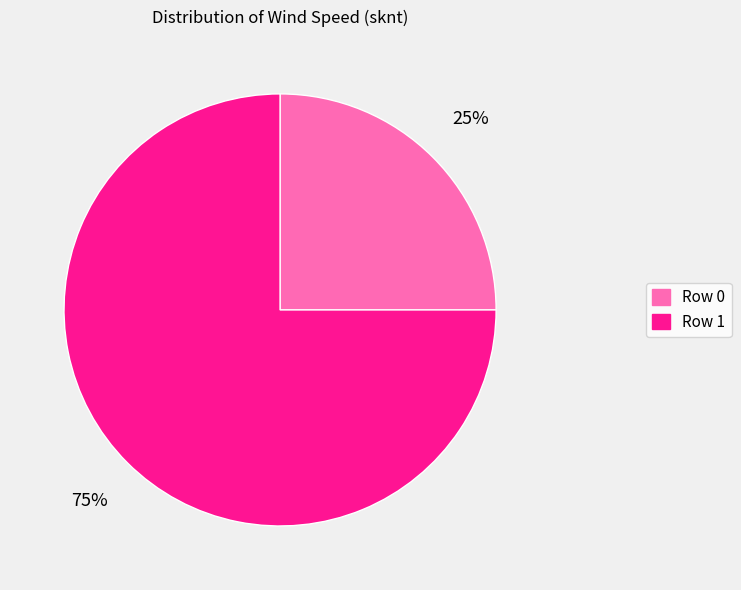

The Row 1 slice represents 75% of the pie. True or false?

True